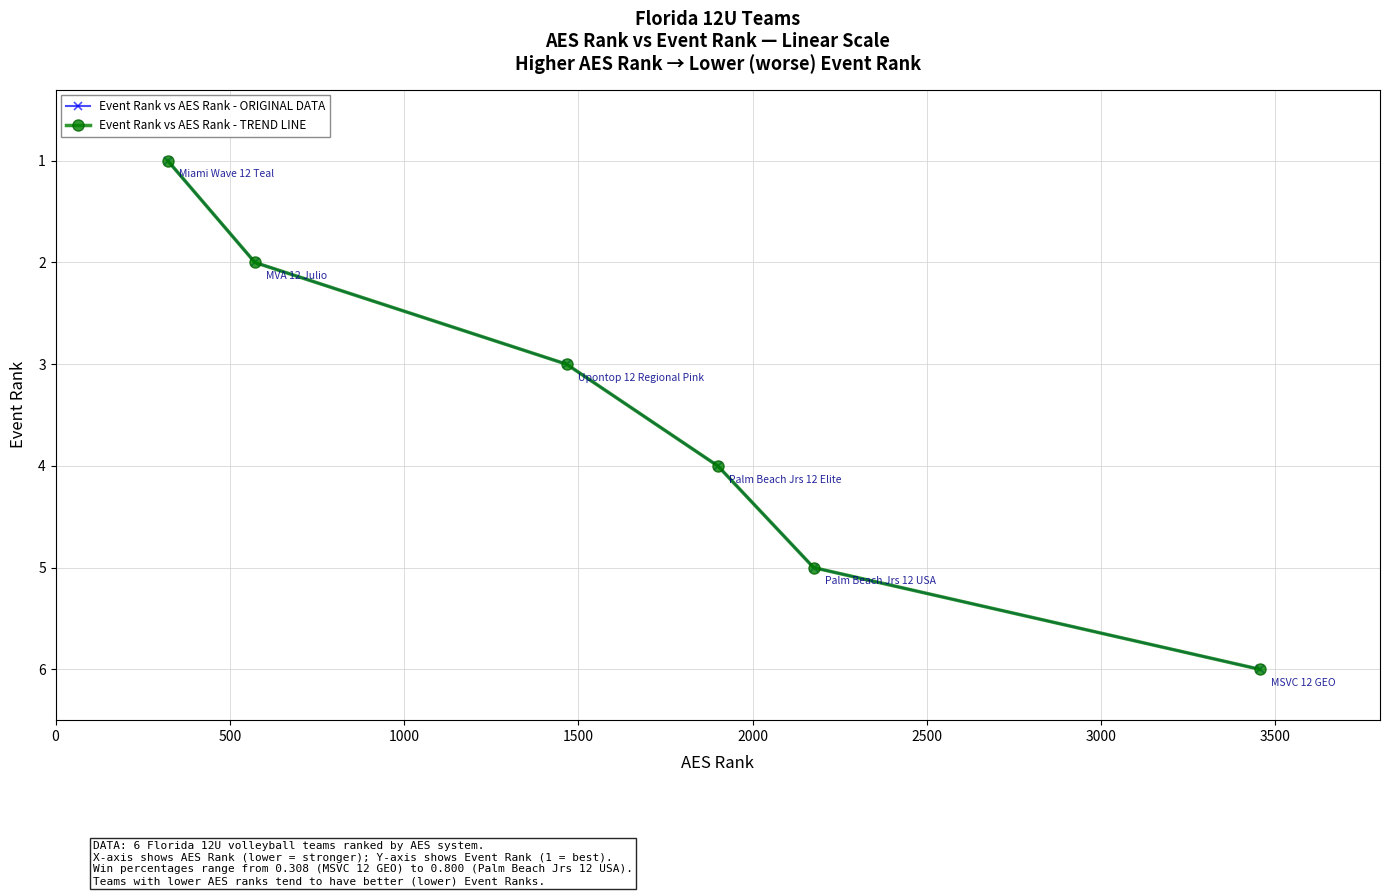

Which series has the largest total across all categories?

Event Rank vs AES Rank - ORIGINAL DATA